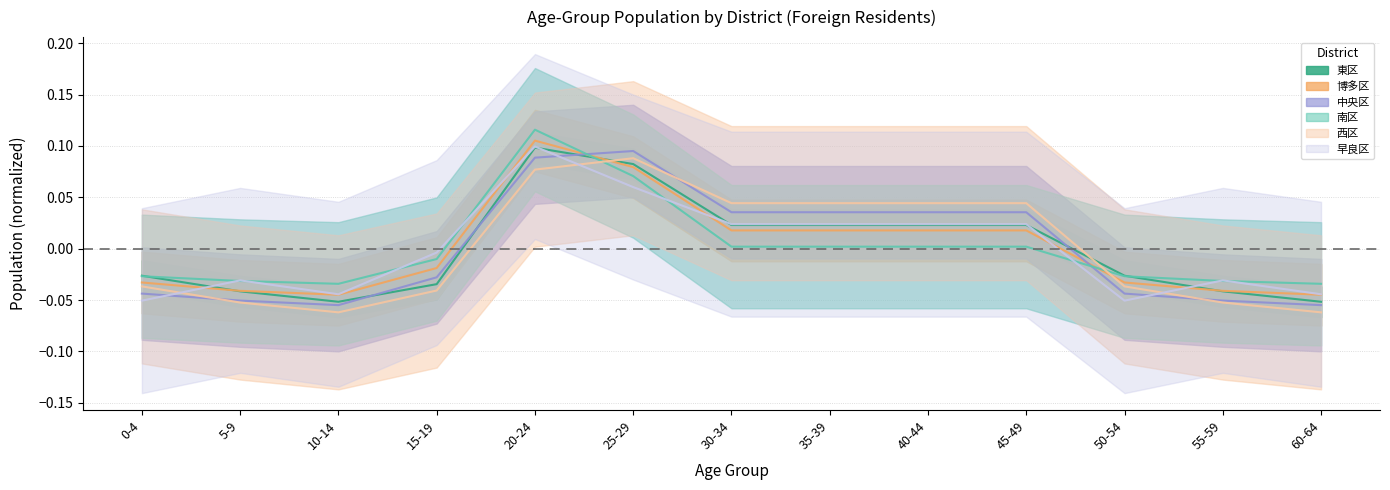

In 中央区, how many points are higher than both neighbors (excluding endpoints)?

1